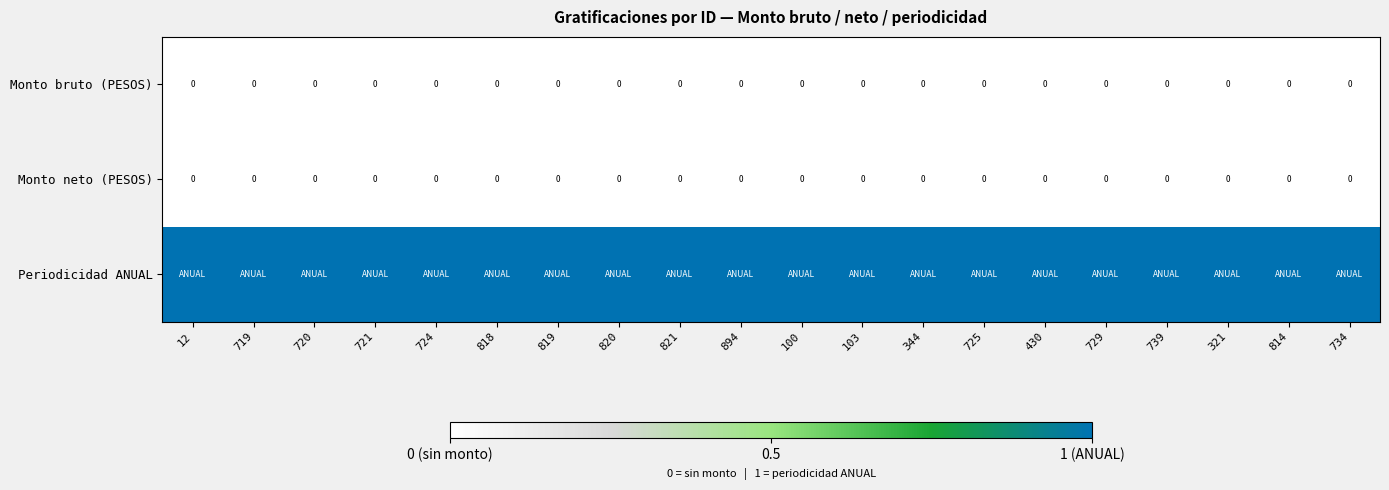

True or false: Monto neto (PESOS) has a value of 0 at 344.

True